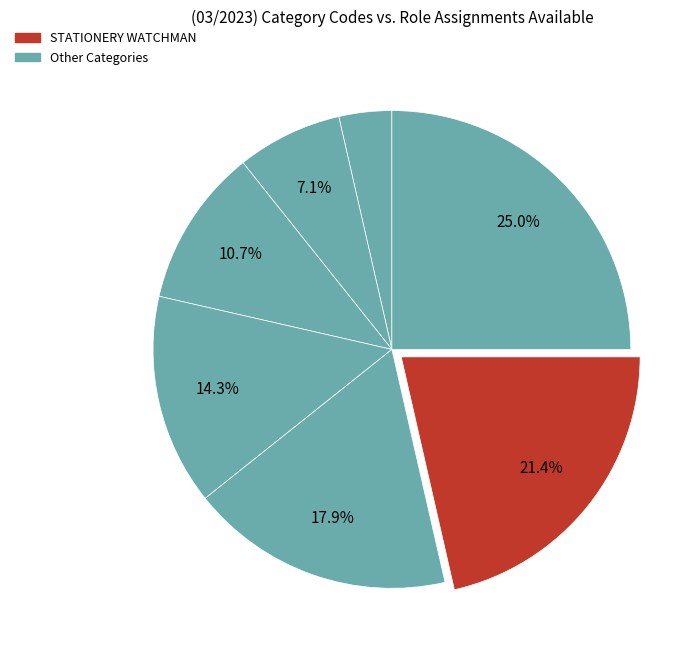

How many segments does this pie chart have?

7